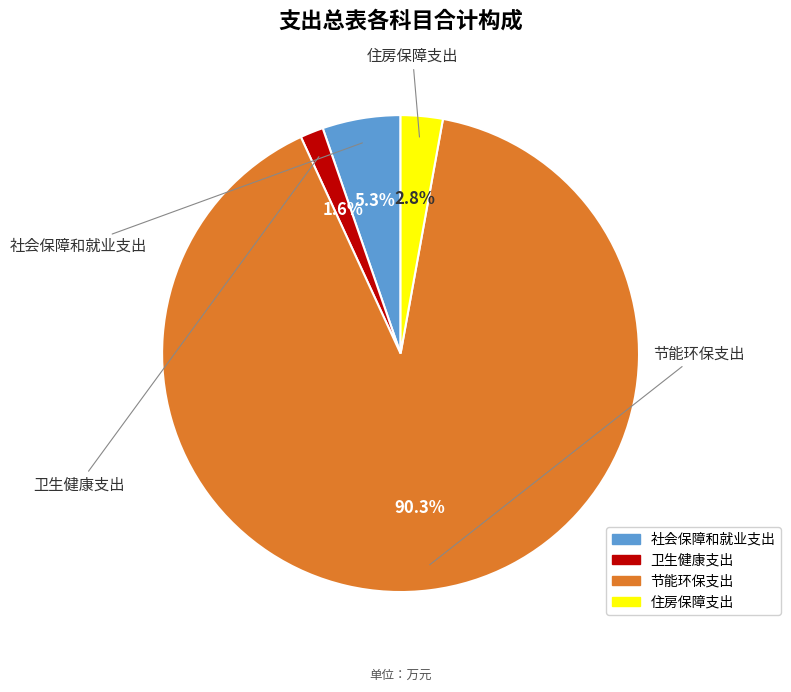

How many slices are in this pie chart?

4